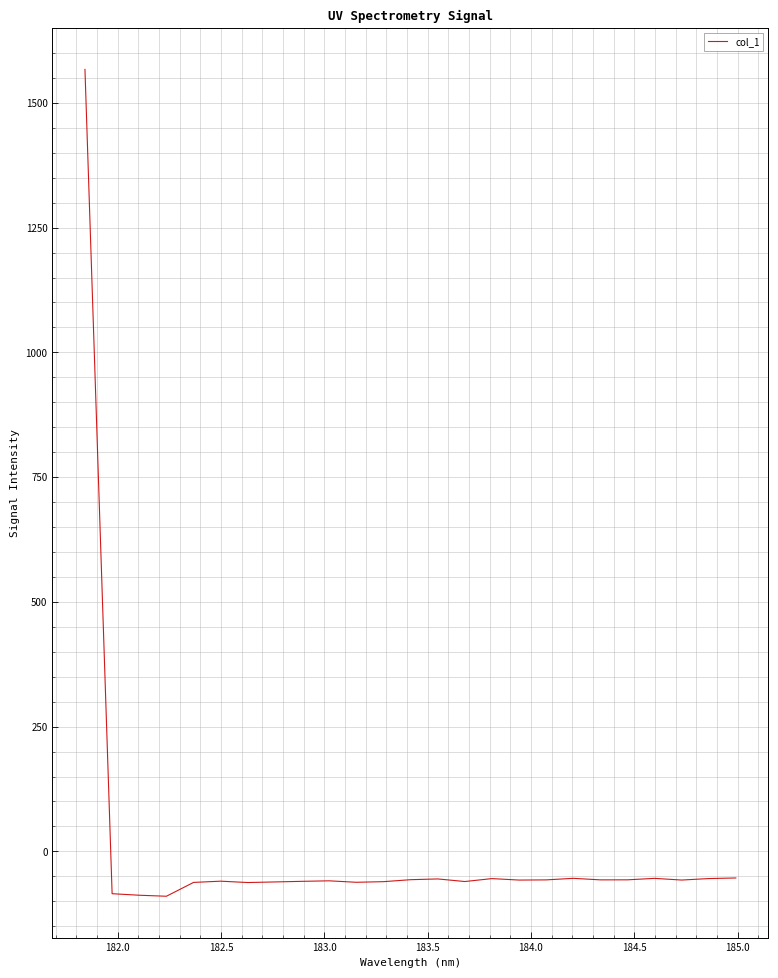

What is the greatest value displayed?

1567.1